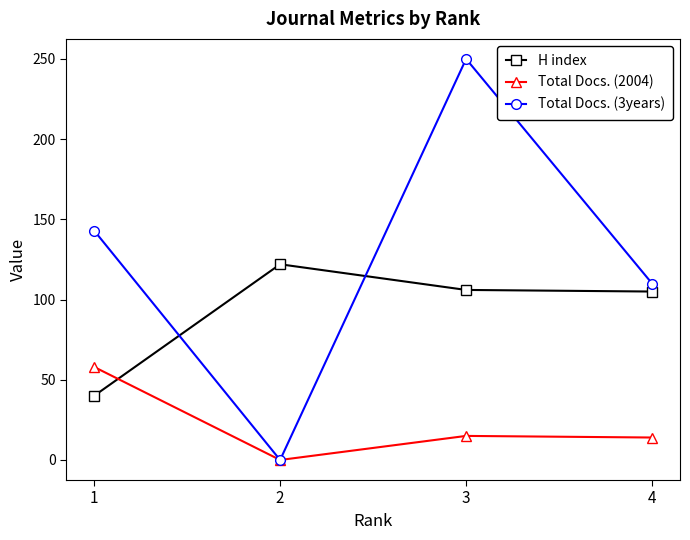

How many lines are shown in the chart?

3